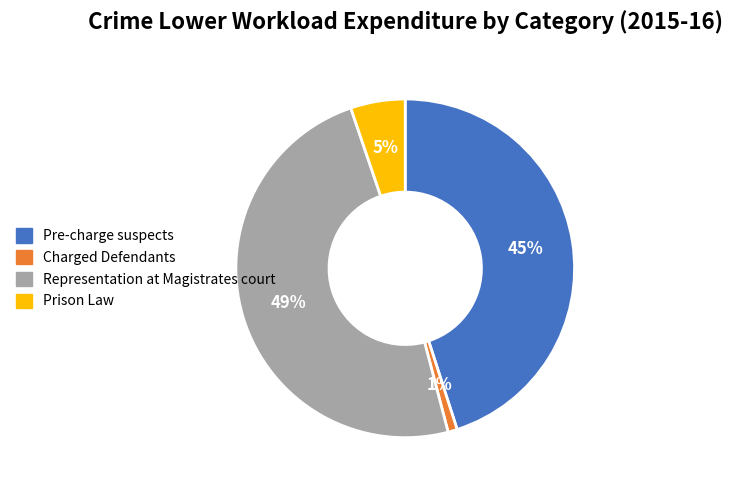

Count the number of slices in the pie.

4